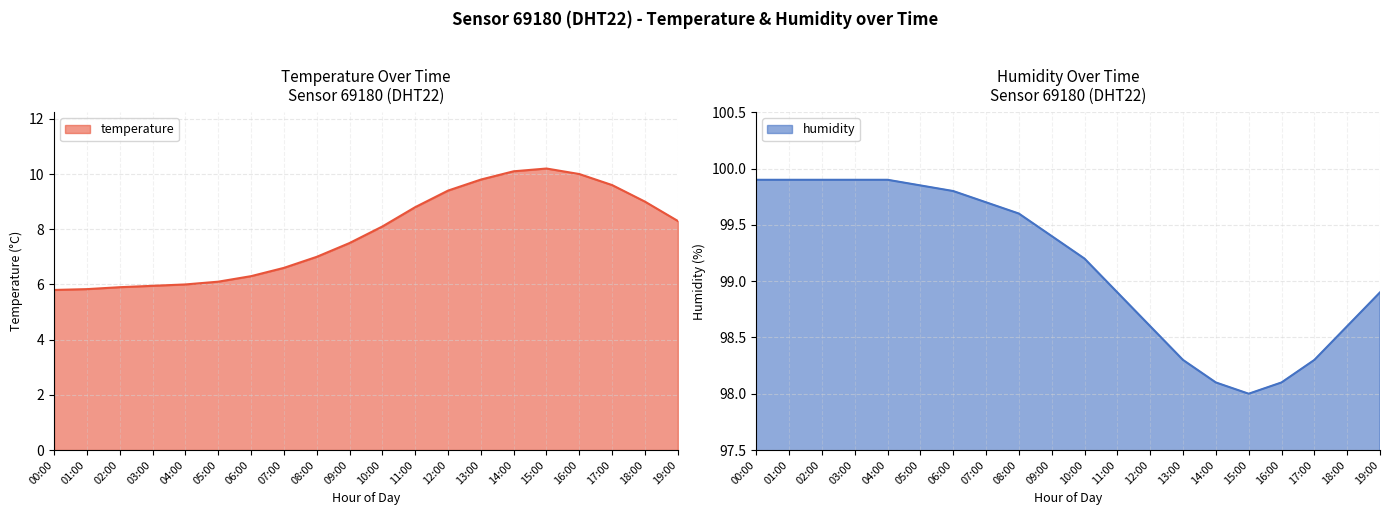

Which series has the largest total across all categories?

humidity